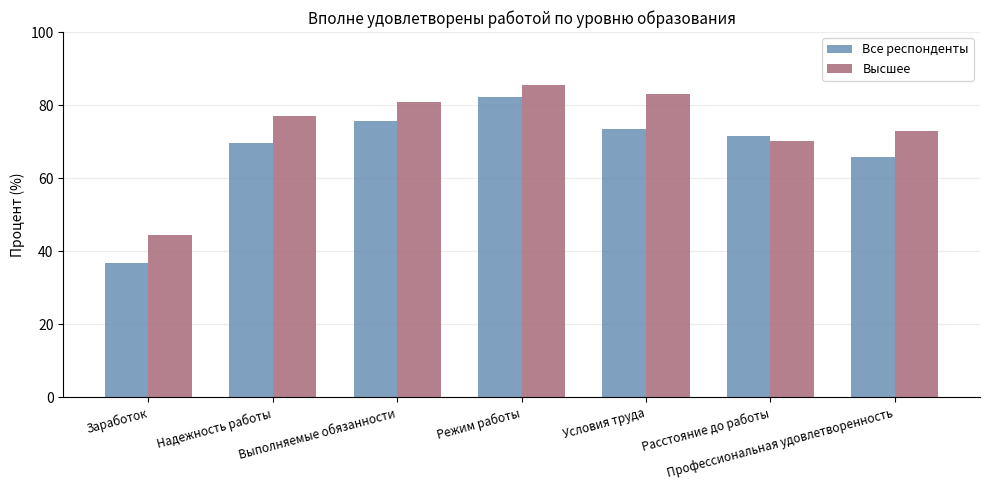

Which series has the widest spread of values?

Все респонденты